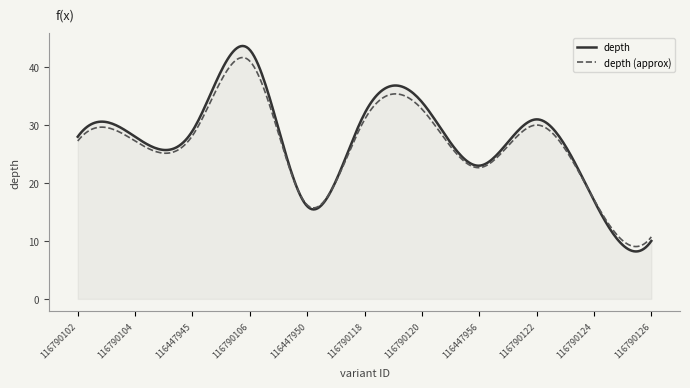

What is the highest value of the depth series?

43.7